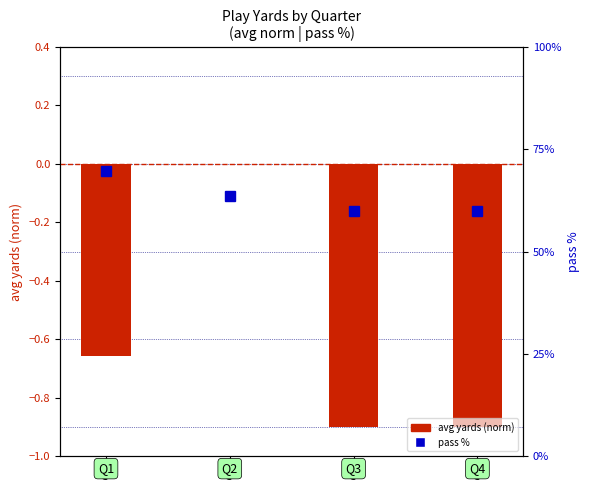

The pass % series shows 41.7 at Q2. True or false?

False